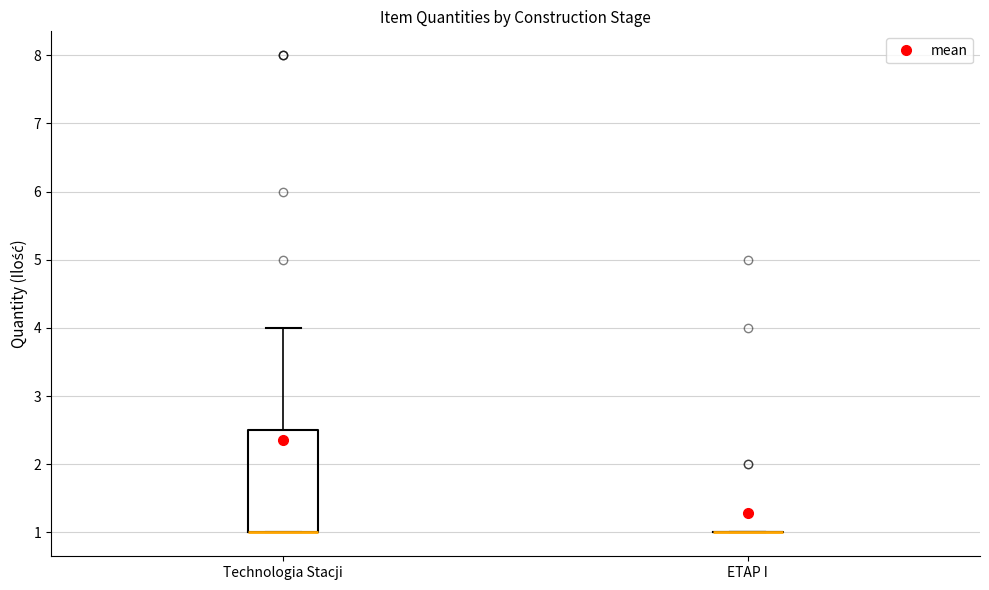

Where is the lower edge of the box for Technologia Stacji on the y-axis? The values are not printed on the chart, so give them approximately, as read against the axis.

1.0